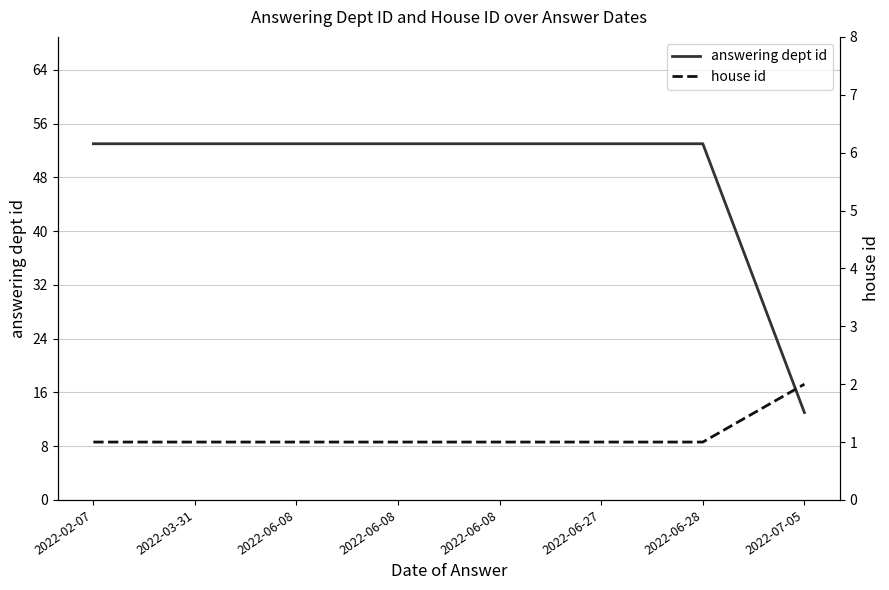

Which series has the largest total across all categories?

answering dept id